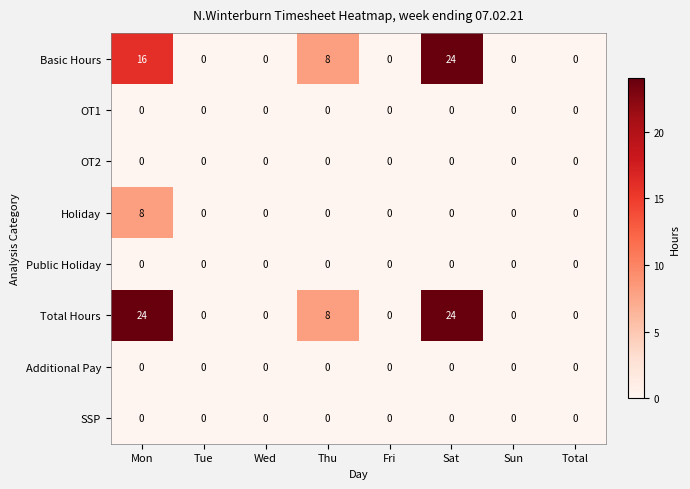

At how many categories does at least one series exceed 16?

2